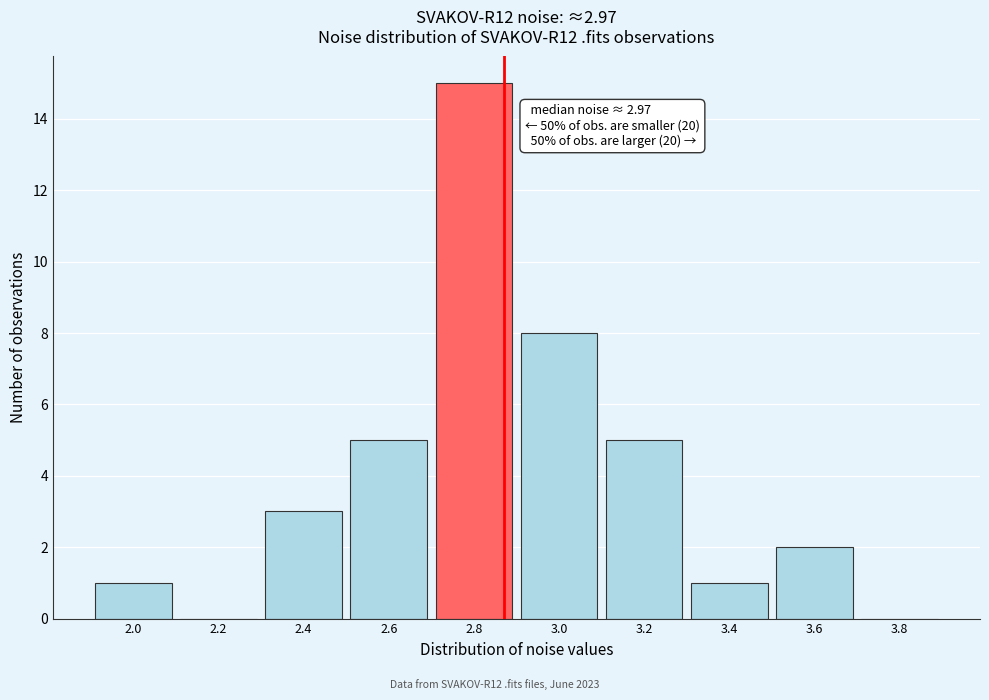

Reading left to right, extract all data points from this chart.

2.0=1	2.2=0	2.4=3	2.6=5	2.8=15	3.0=8	3.2=5	3.4=1	3.6=2	3.8=0